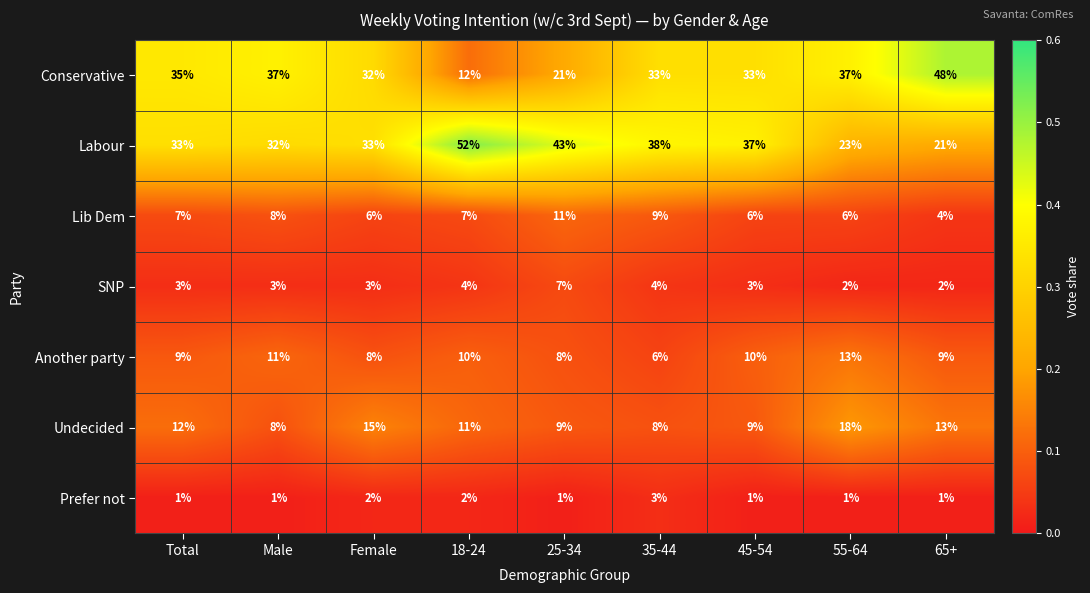

True or false: Labour has a value of 37 at 45-54.

True